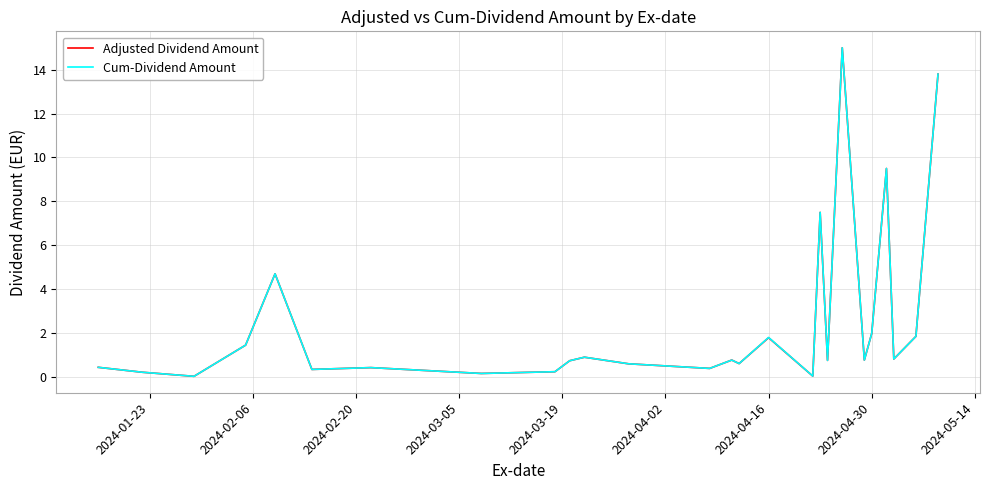

What is the maximum value for Adjusted Dividend Amount?

15.0